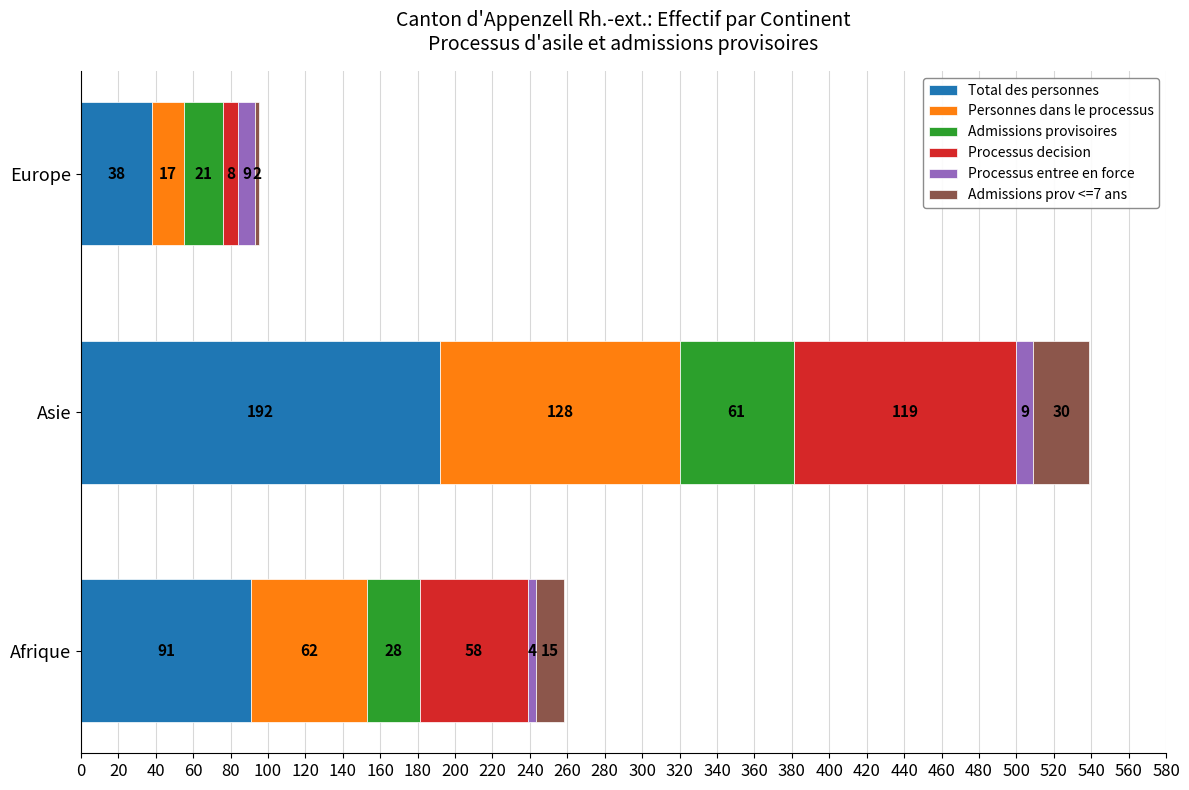

The value of Total des personnes at Afrique is 91. True or false?

True